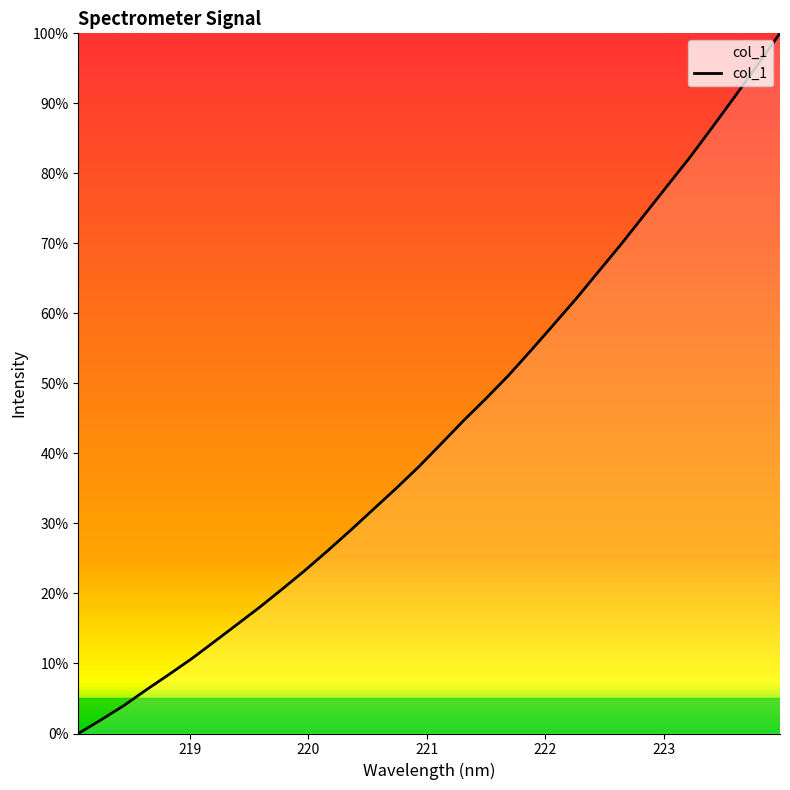

What is the difference between the maximum and minimum values?

100.0